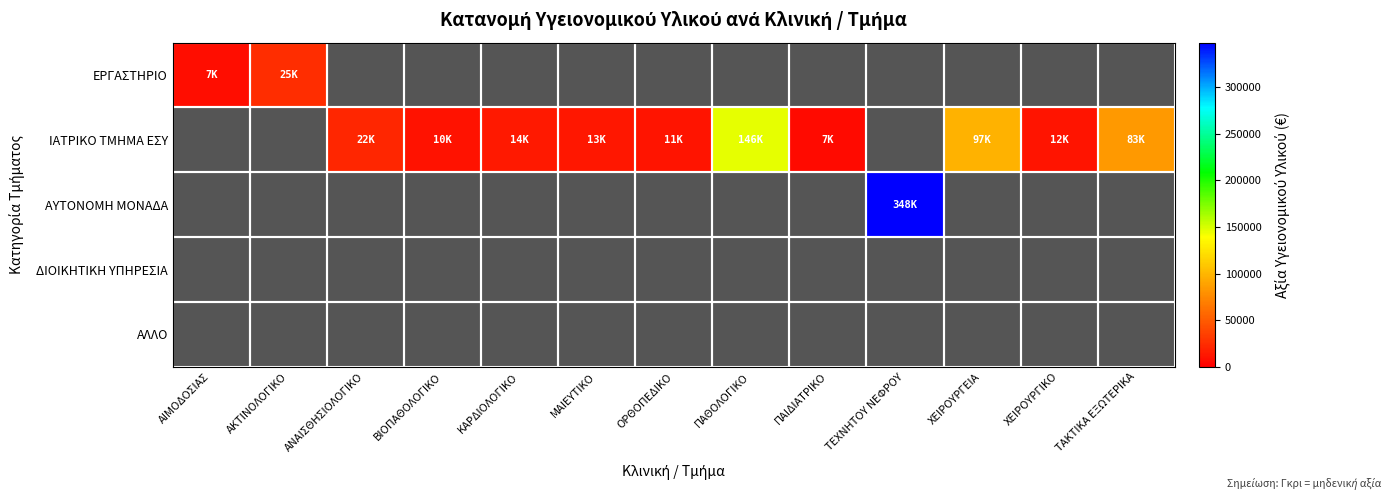

Count the number of data series in this chart.

5